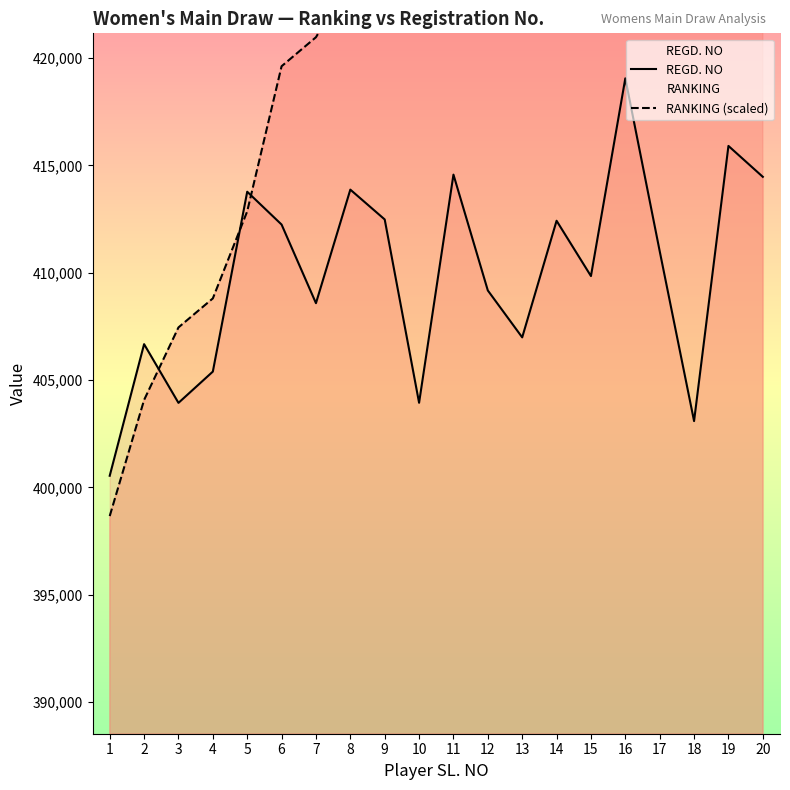

Which label corresponds to the largest value in the chart?

19